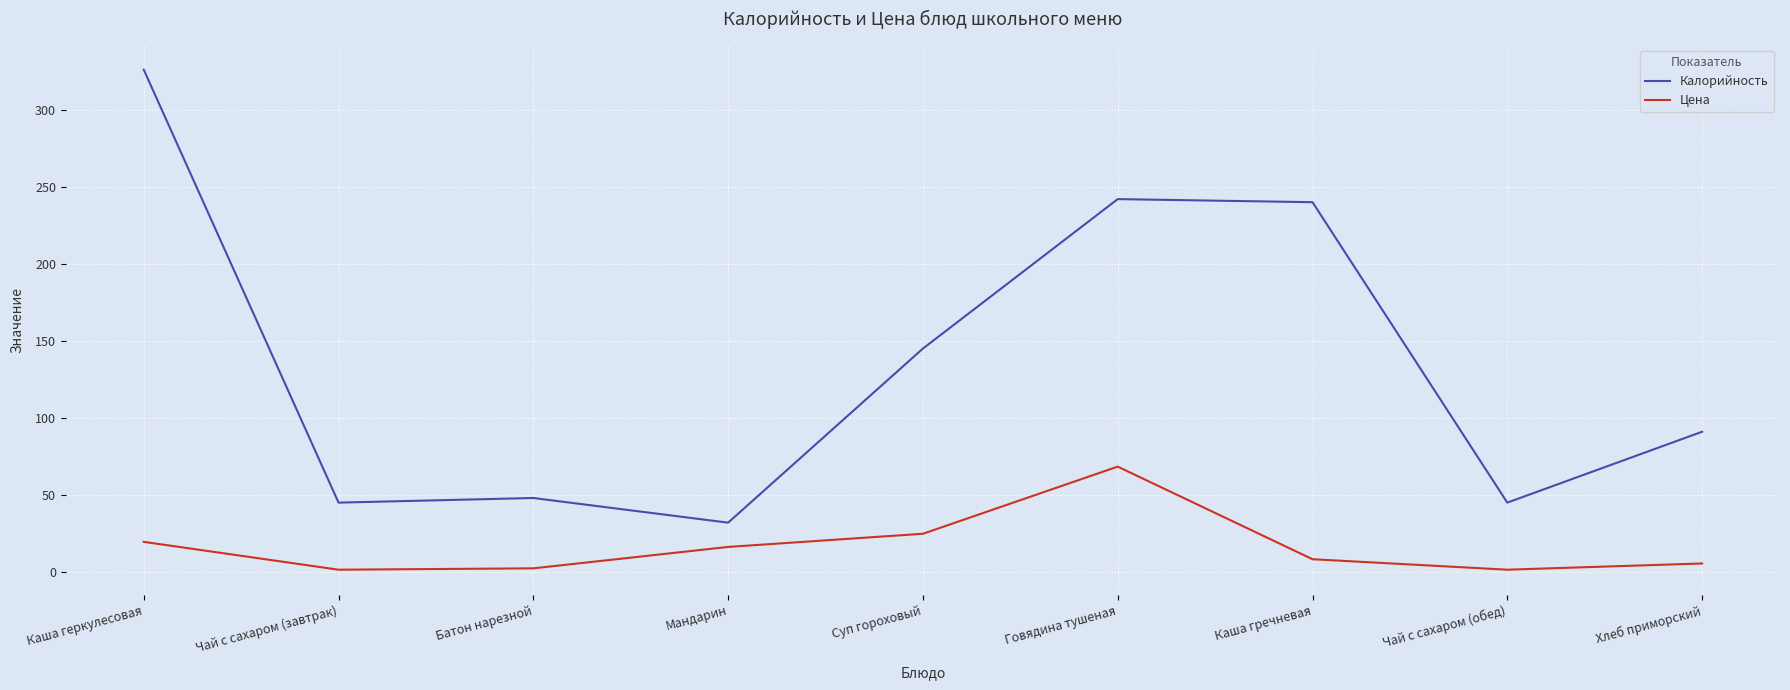

What is the highest value of the Калорийность series?

326.0